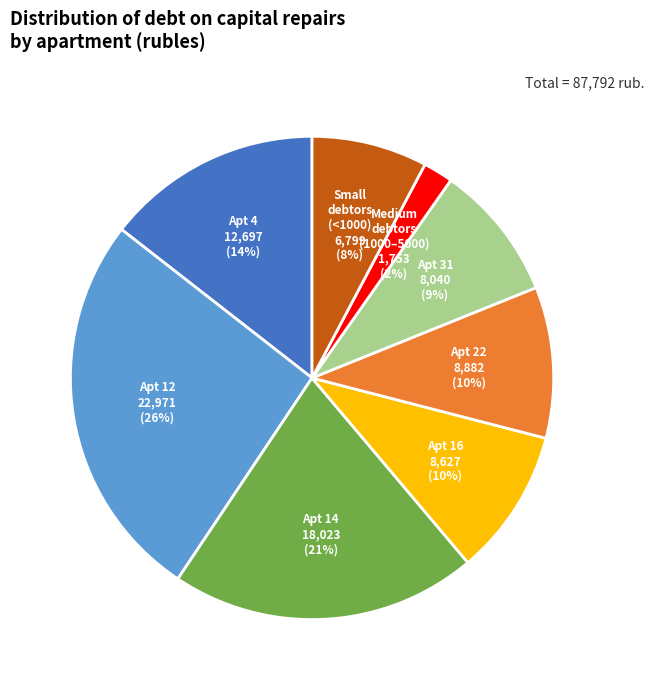

To the nearest percent, what is the average slice percentage?

12%